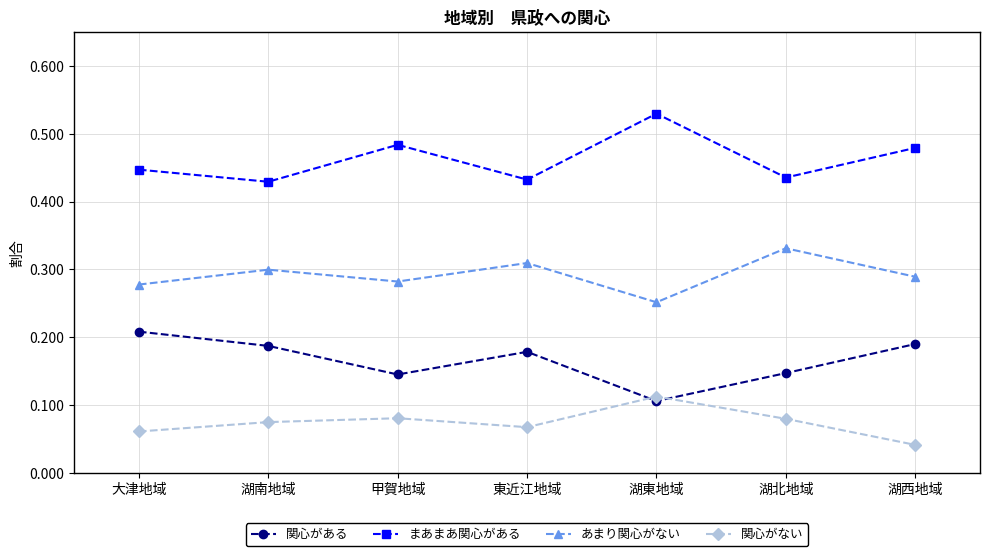

At which category does the chart reach its minimum across all series?

湖西地域